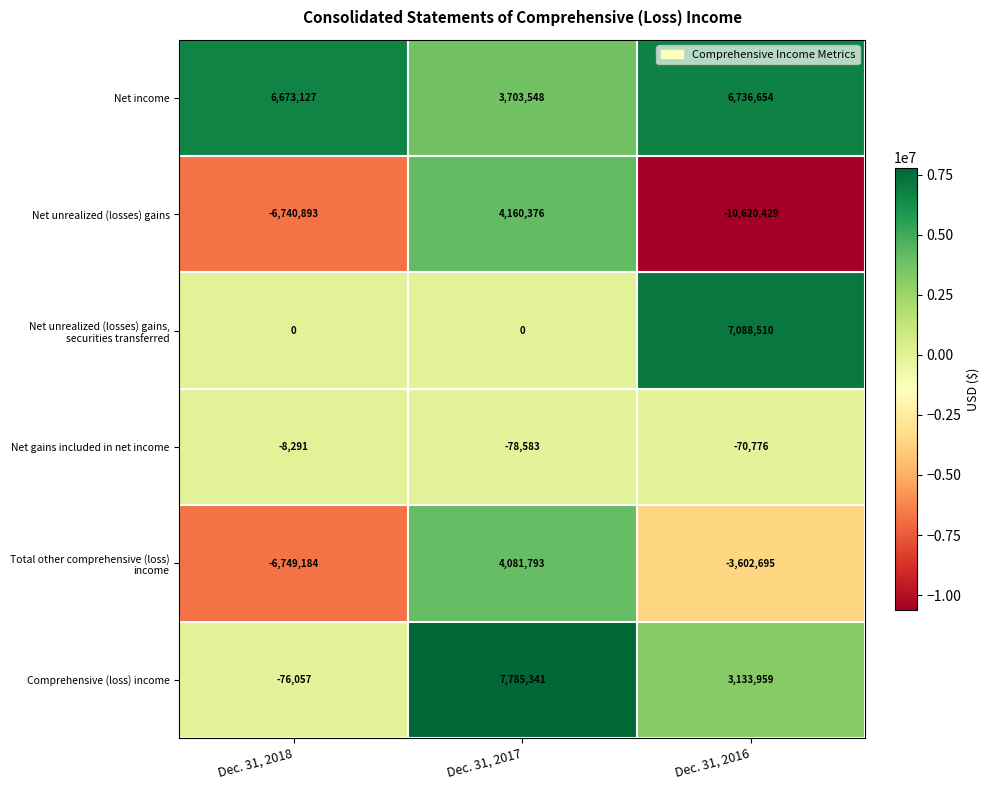

Which series changed the most between Dec. 31, 2017 and Dec. 31, 2016?

Net unrealized (losses) gains